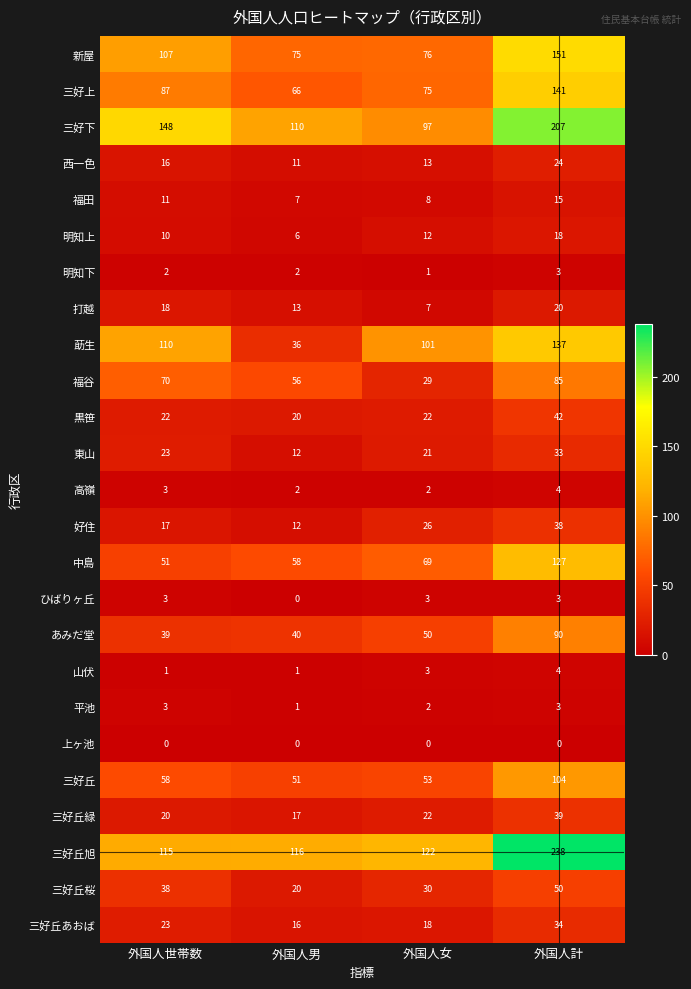

Which series has the widest spread of values?

三好丘旭